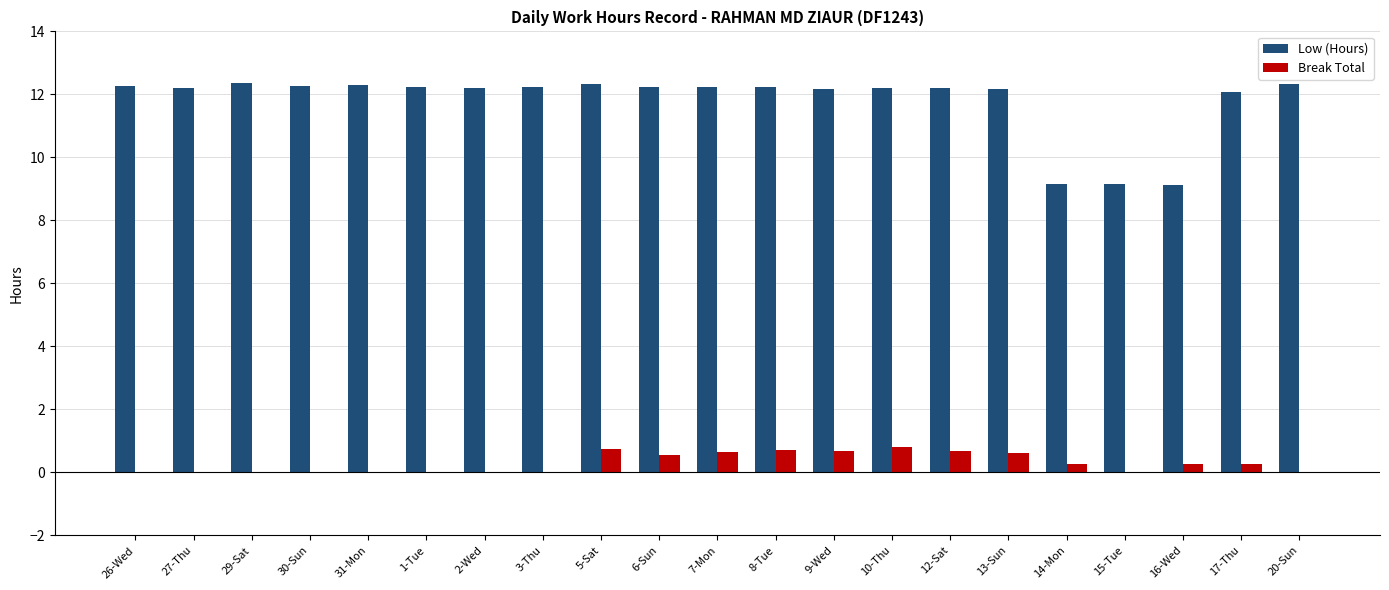

What is the greatest value displayed?

12.4